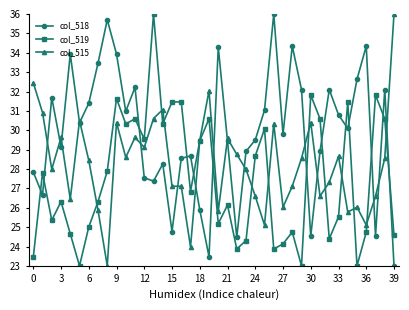

Which series has the largest total across all categories?

col_518